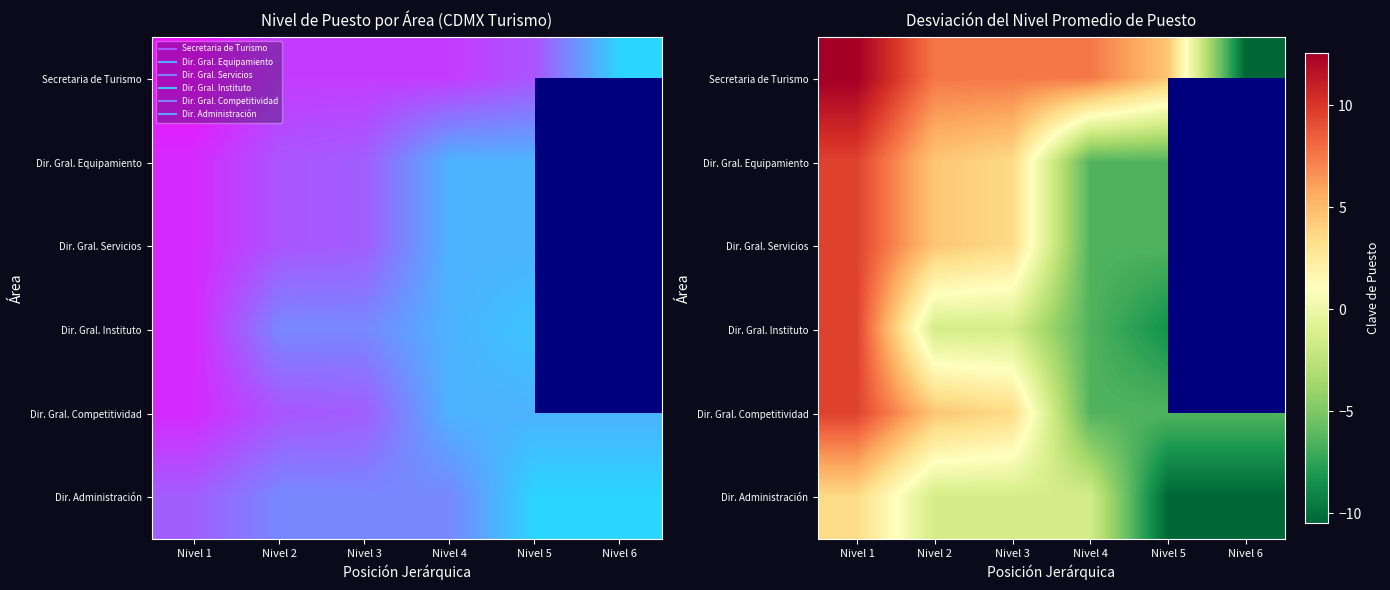

What is the sum of all Dir. Administración values?

-21.8